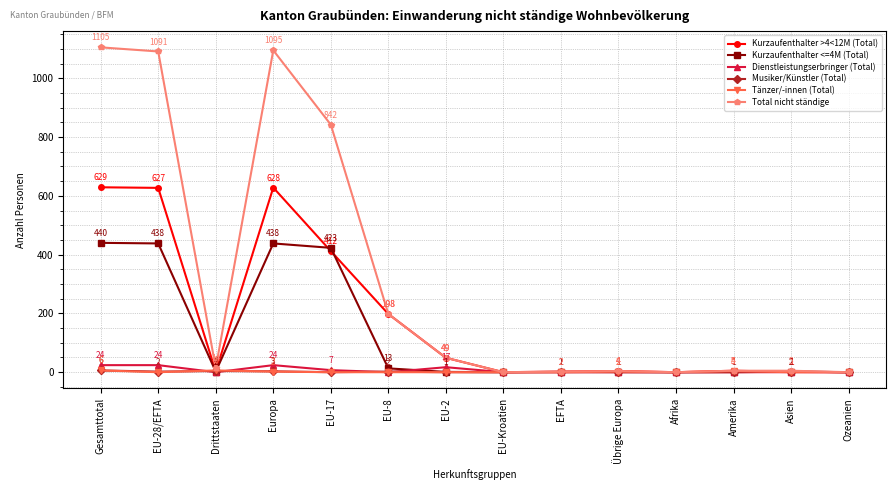

What is the highest value of the Total nicht ständige series?

1105